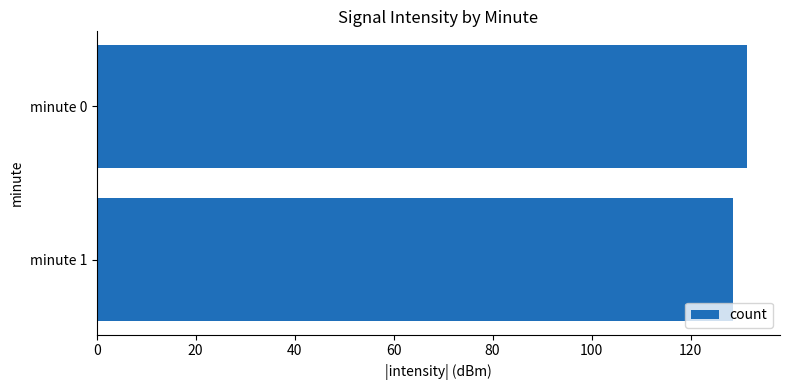

What is the sum of the values at minute 0 and minute 1?

260.0